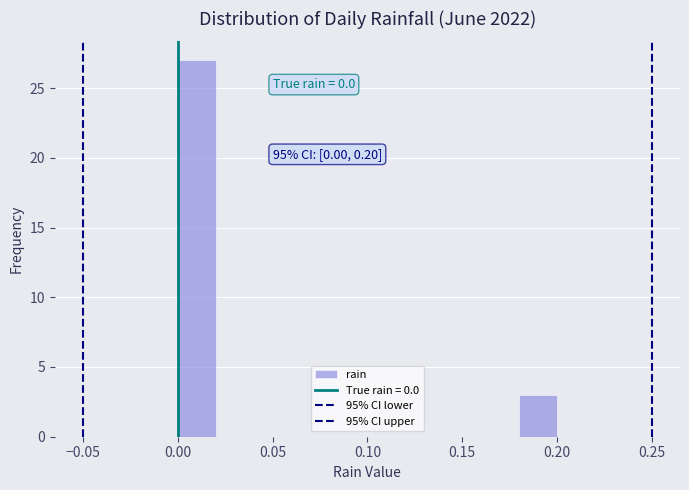

Which range on the x-axis has the tallest bar?

0.00 to 0.02